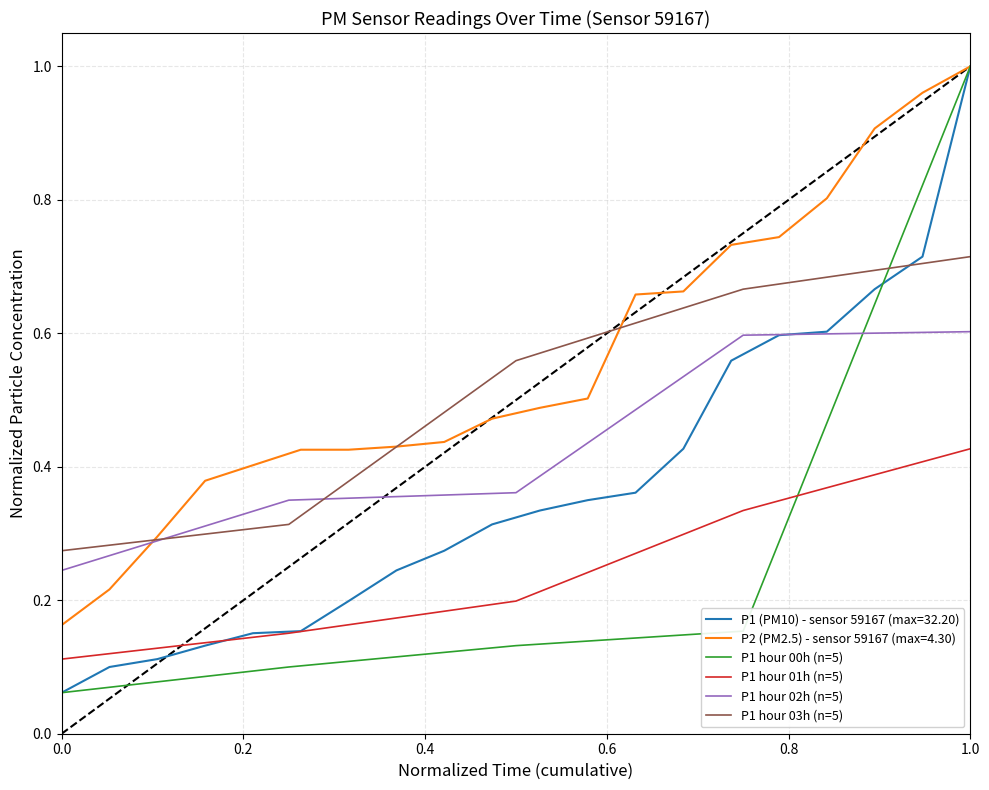

The P1 hour 01h (n=5) series shows 0.7 at 1.0. True or false?

False